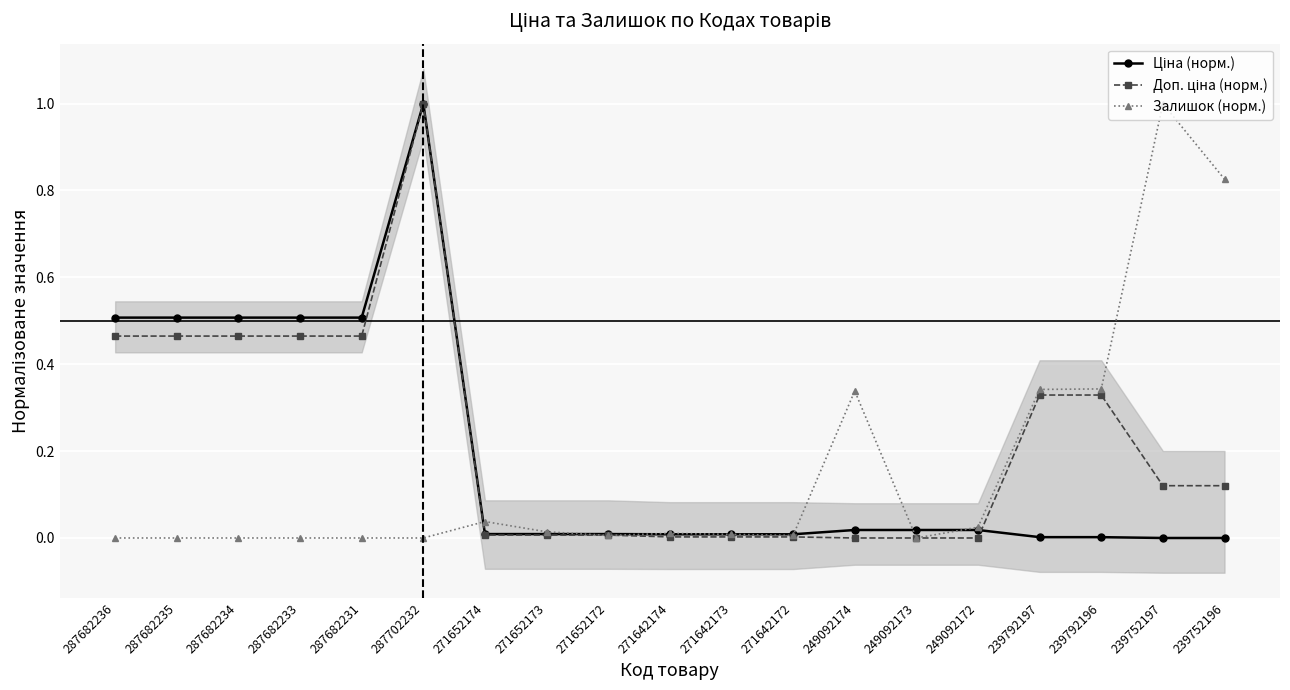

Between which two adjacent categories do Доп. ціна (норм.) and Залишок (норм.) first intersect?

287702232 and 271652174